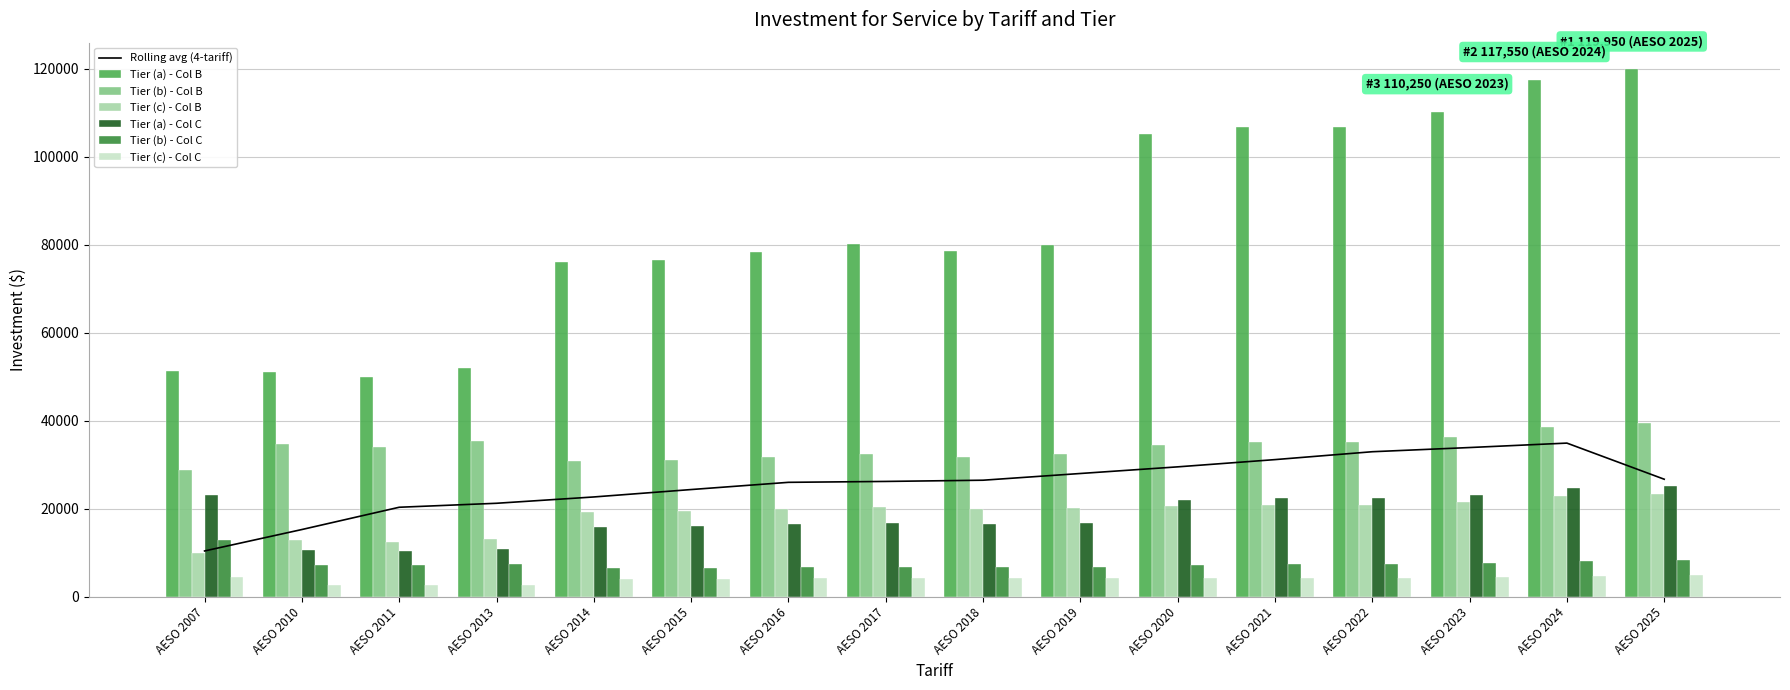

What is the highest value of the Tier (b) - Col B series?

39500